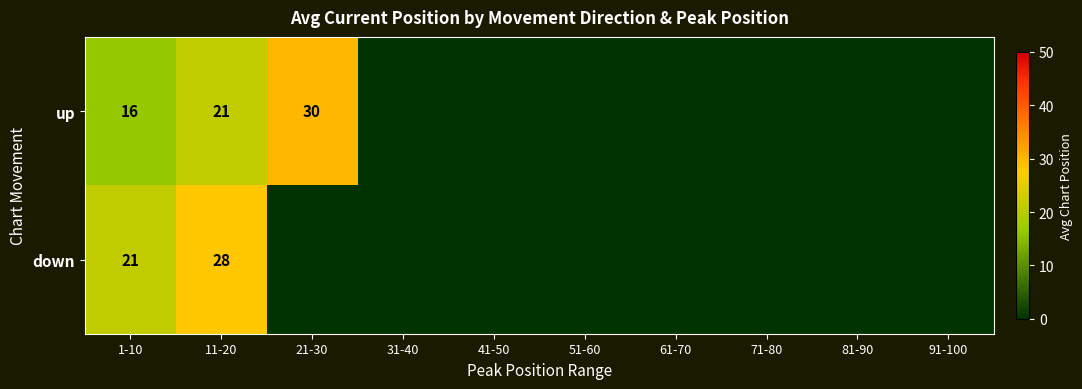

At which category is the sum across all series the highest?

11-20